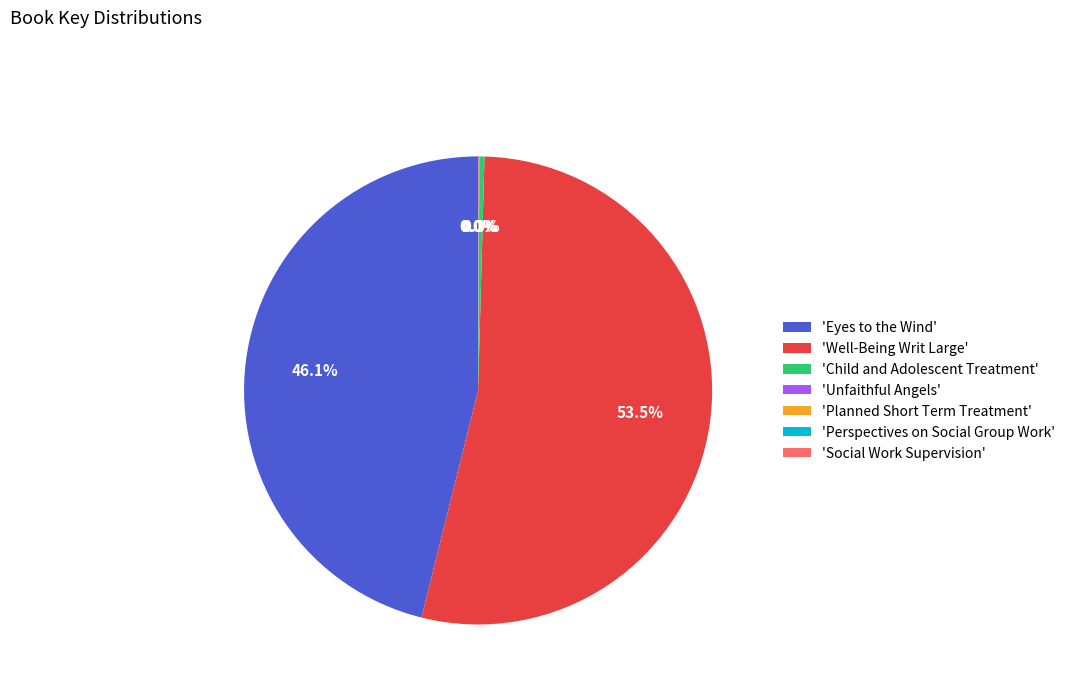

Does 'Well-Being Writ Large' represent more than half of the total?

Yes